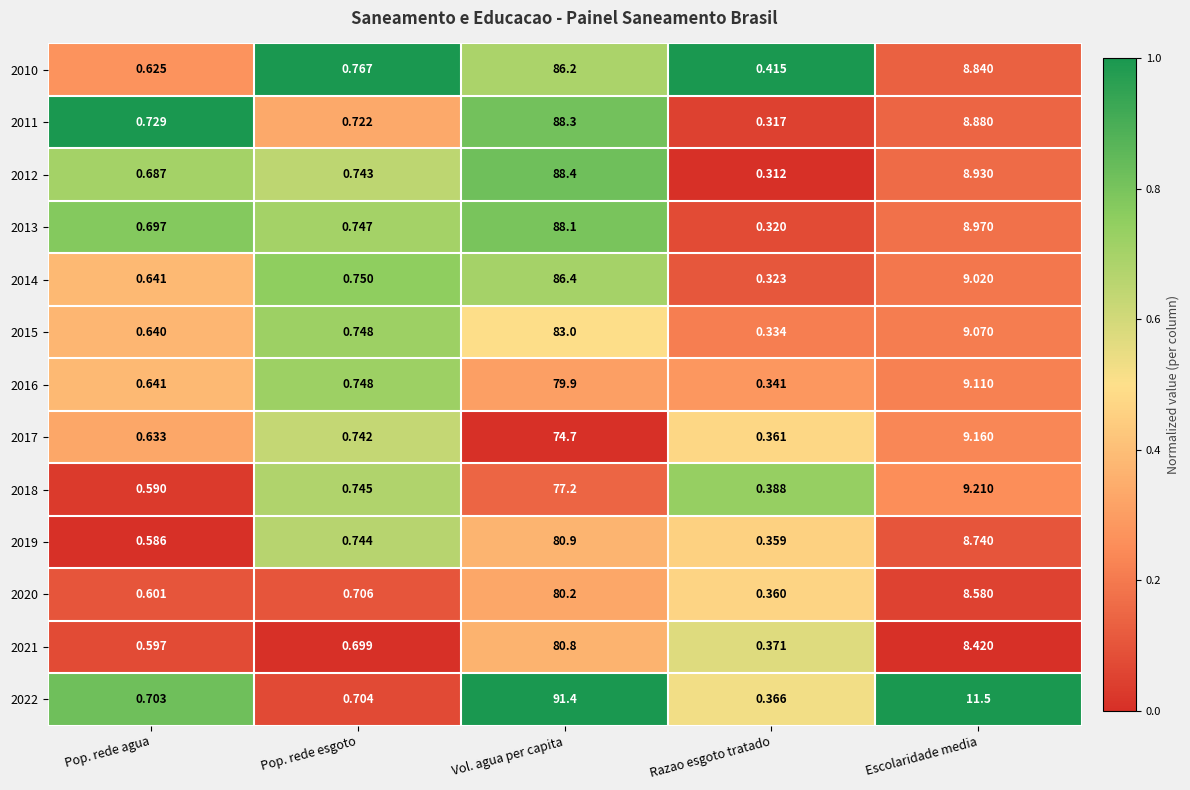

At which label is 2010 closest to 43?

Escolaridade media